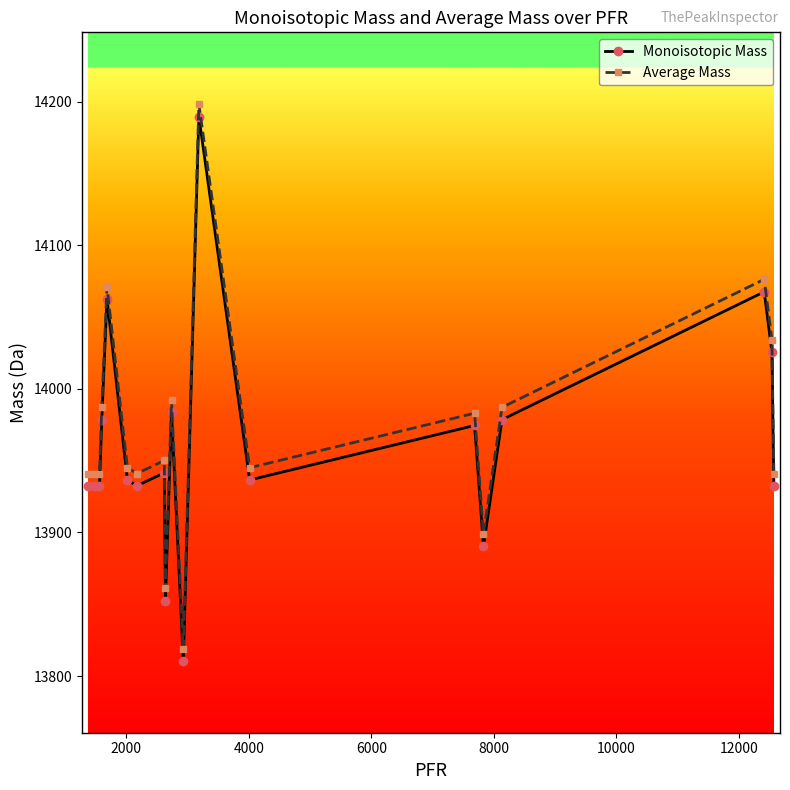

True or false: Average Mass has more than 1 points higher than both neighbors.

True